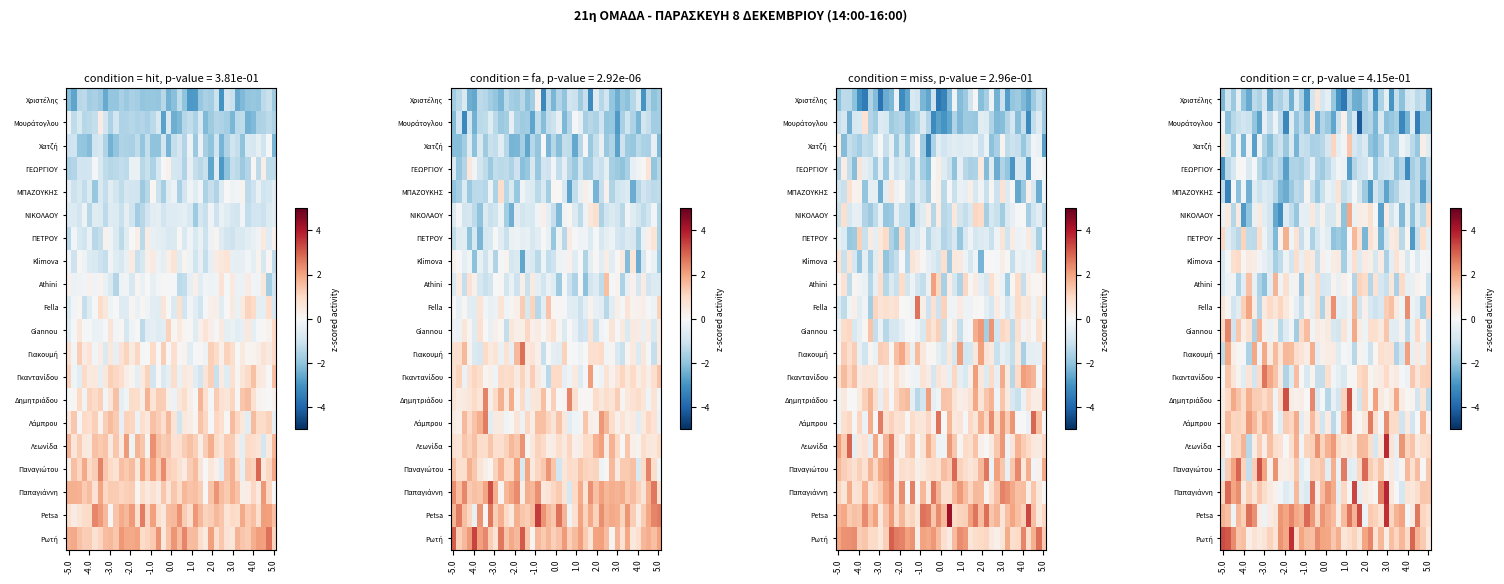

At which category is the sum across all series the highest?

17